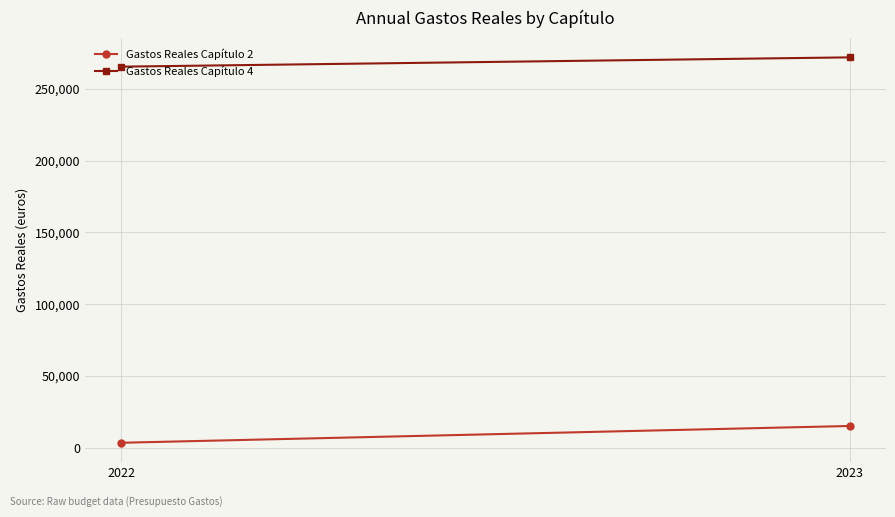

What is the greatest value displayed?

271906.2